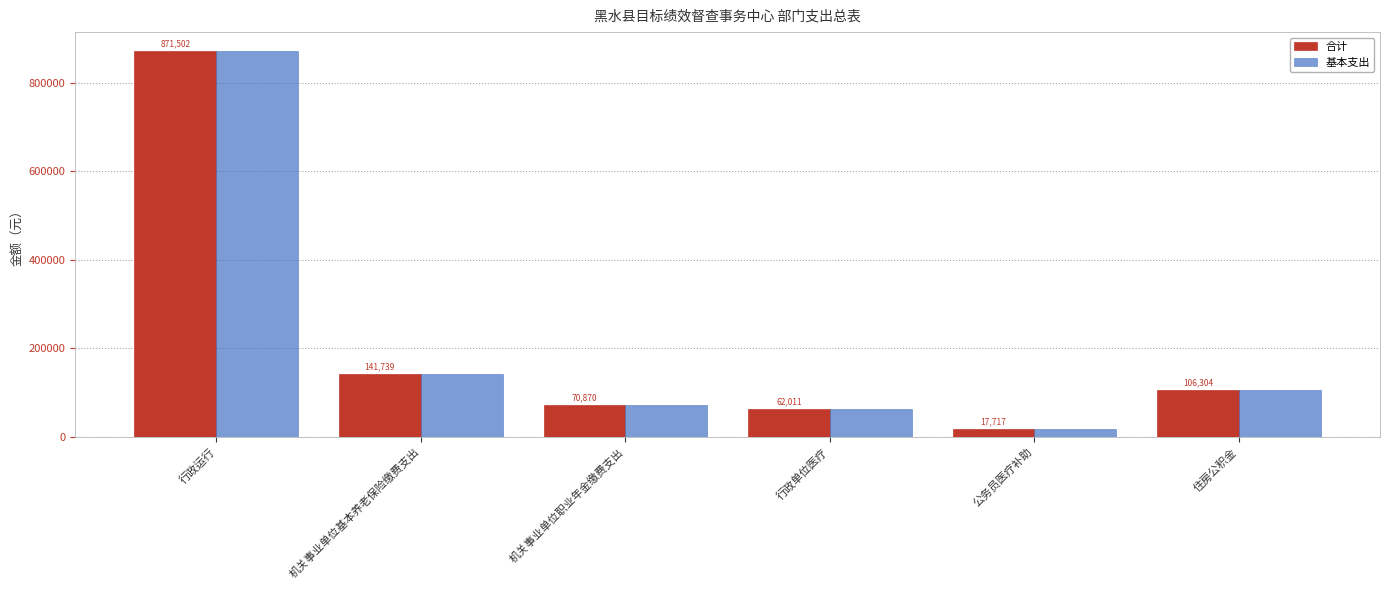

What is the label of the 3rd bar from the right?

行政单位医疗